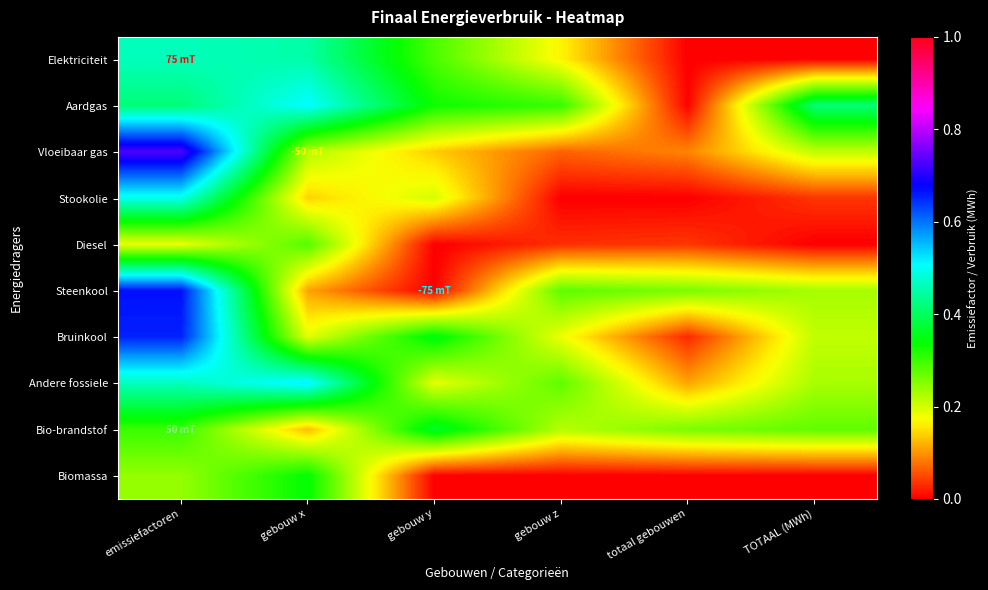

Reading right to left, extract all data points from this chart.

Elektriciteit: TOTAAL (MWh)=0.0	totaal gebouwen=0.0	gebouw z=0.2	gebouw y=0.3	gebouw x=0.4	emissiefactoren=0.5
Aardgas: TOTAAL (MWh)=0.4	totaal gebouwen=0.0	gebouw z=0.3	gebouw y=0.3	gebouw x=0.5	emissiefactoren=0.4
Vloeibaar gas: TOTAAL (MWh)=0.2	totaal gebouwen=0.1	gebouw z=0.1	gebouw y=0.1	gebouw x=0.2	emissiefactoren=0.7
Stookolie: TOTAAL (MWh)=0.0	totaal gebouwen=0.0	gebouw z=0.0	gebouw y=0.2	gebouw x=0.1	emissiefactoren=0.5
Diesel: TOTAAL (MWh)=0.0	totaal gebouwen=0.0	gebouw z=0.0	gebouw y=0.0	gebouw x=0.3	emissiefactoren=0.2
Steenkool: TOTAAL (MWh)=0.2	totaal gebouwen=0.3	gebouw z=0.3	gebouw y=0.0	gebouw x=0.1	emissiefactoren=0.7
Bruinkool: TOTAAL (MWh)=0.2	totaal gebouwen=0.0	gebouw z=0.2	gebouw y=0.4	gebouw x=0.2	emissiefactoren=0.7
Andere fossiele: TOTAAL (MWh)=0.2	totaal gebouwen=0.1	gebouw z=0.3	gebouw y=0.2	gebouw x=0.5	emissiefactoren=0.5
Bio-brandstof: TOTAAL (MWh)=0.3	totaal gebouwen=0.3	gebouw z=0.2	gebouw y=0.4	gebouw x=0.1	emissiefactoren=0.3
Biomassa: TOTAAL (MWh)=0.0	totaal gebouwen=0.0	gebouw z=0.0	gebouw y=0.0	gebouw x=0.3	emissiefactoren=0.2